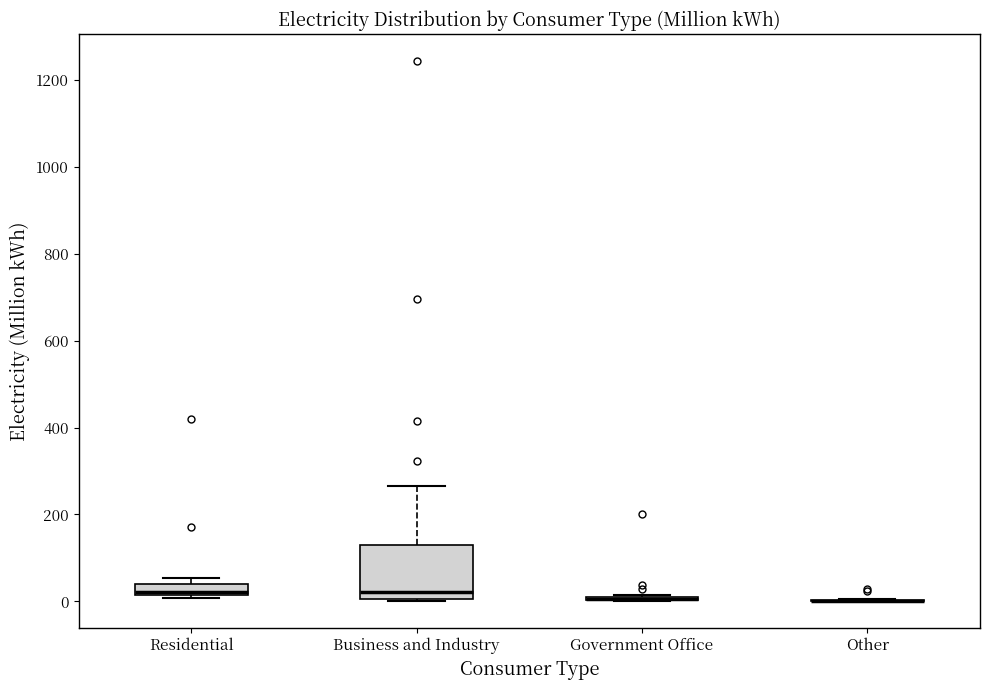

Which box is the tallest, from its lower edge to its upper edge?

Business and Industry